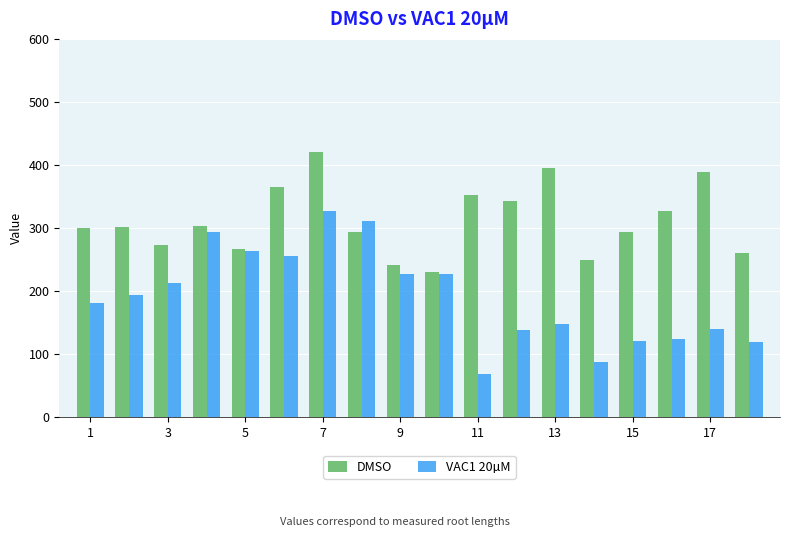

Which series has the largest total across all categories?

DMSO